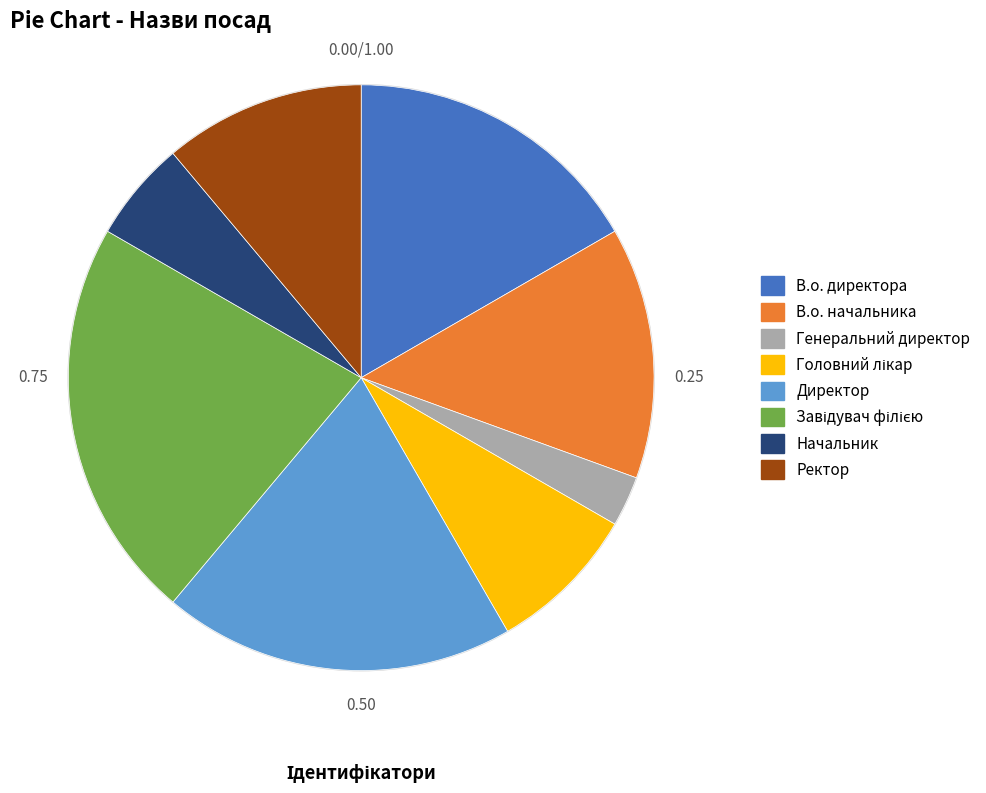

What is the ratio of the value at Ректор to the value at Генеральний директор?

4.0